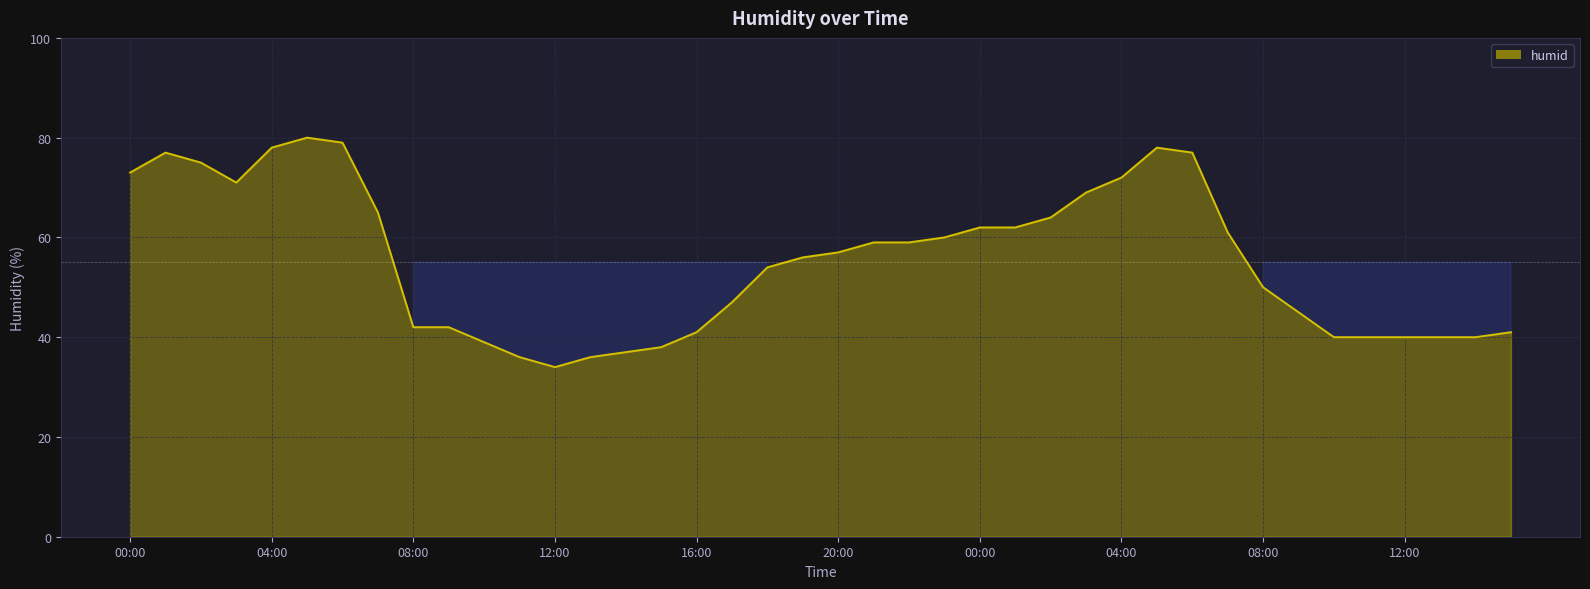

What is the smallest value displayed?

34